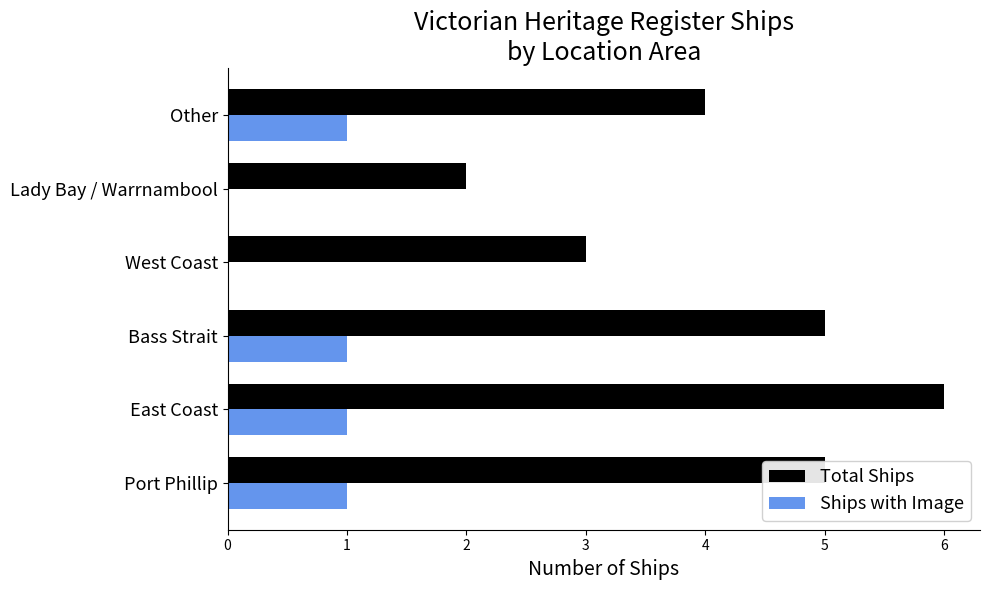

Which category has the highest value in the Total Ships series?

East Coast